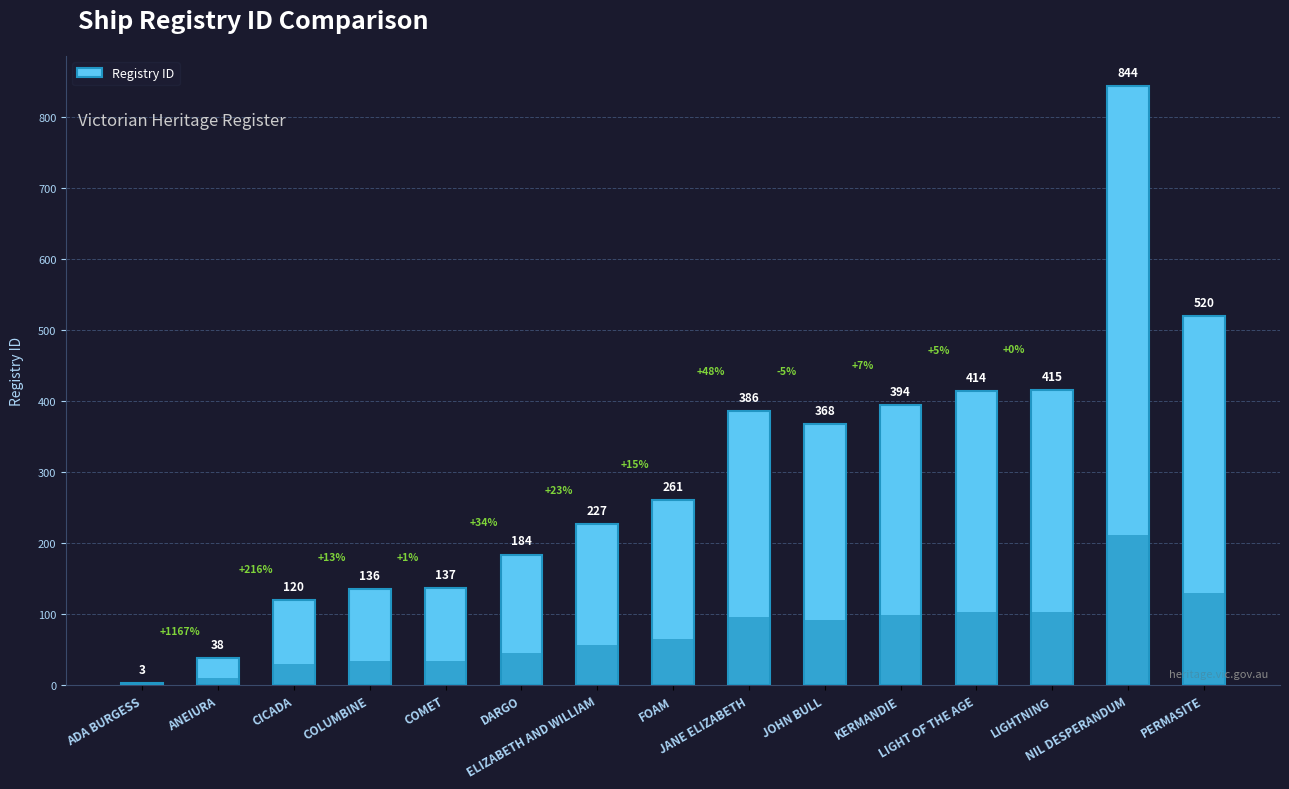

What is the difference between the second highest and minimum values?

517